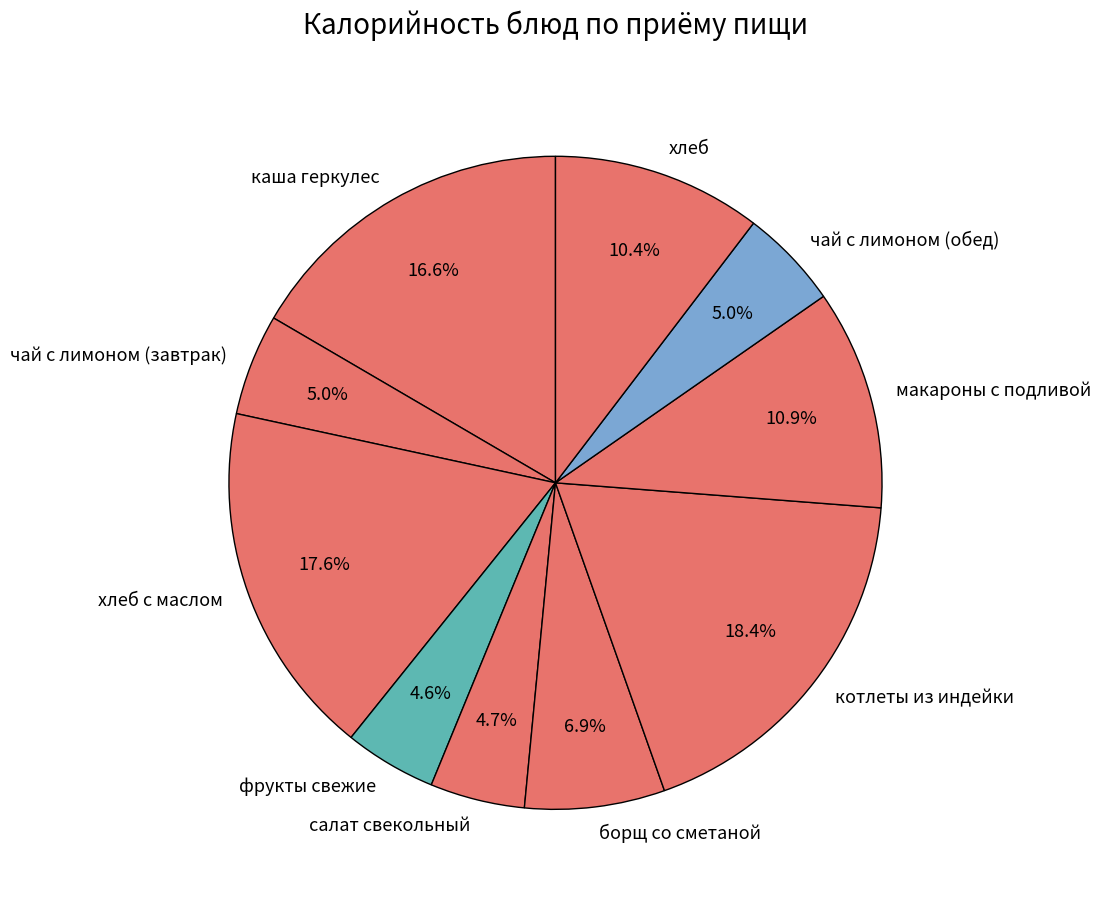

True or false: чай с лимоном (обед) accounts for 5% of the total.

True